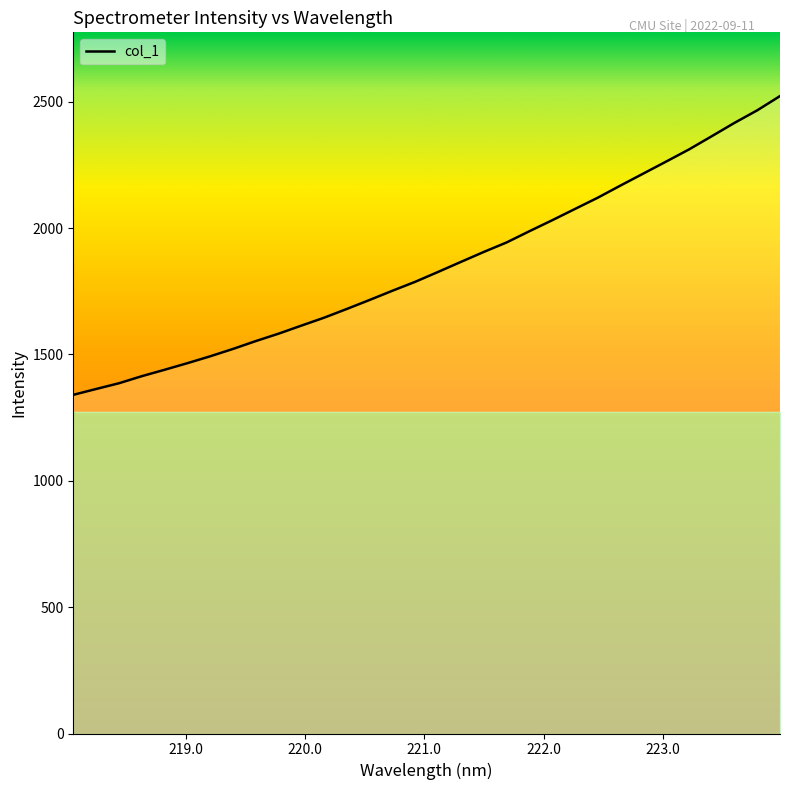

What is the difference between the maximum and minimum values?

1182.4